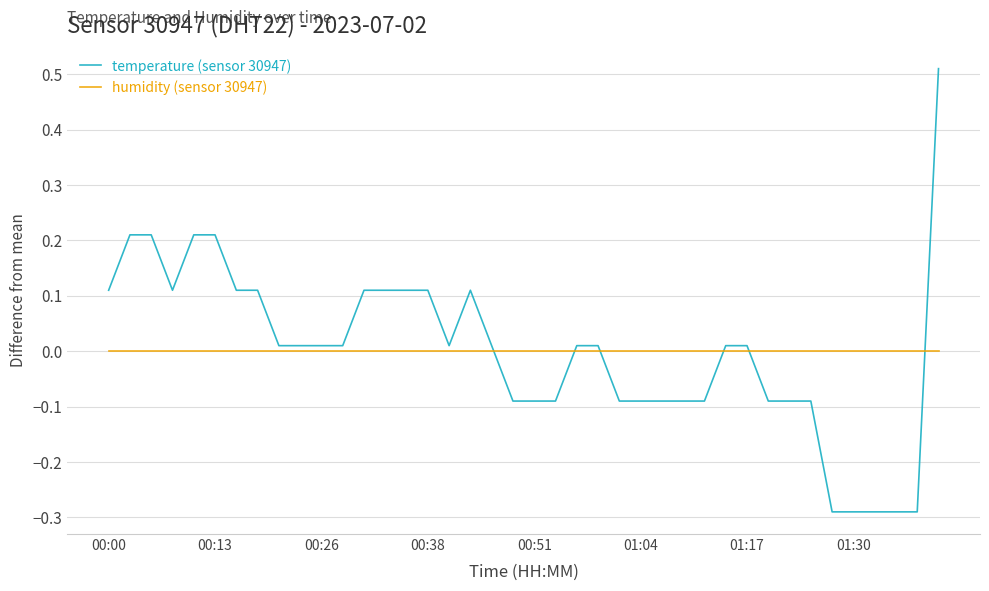

After their last crossing, which series has the higher values: humidity (sensor 30947) or temperature (sensor 30947)?

temperature (sensor 30947)